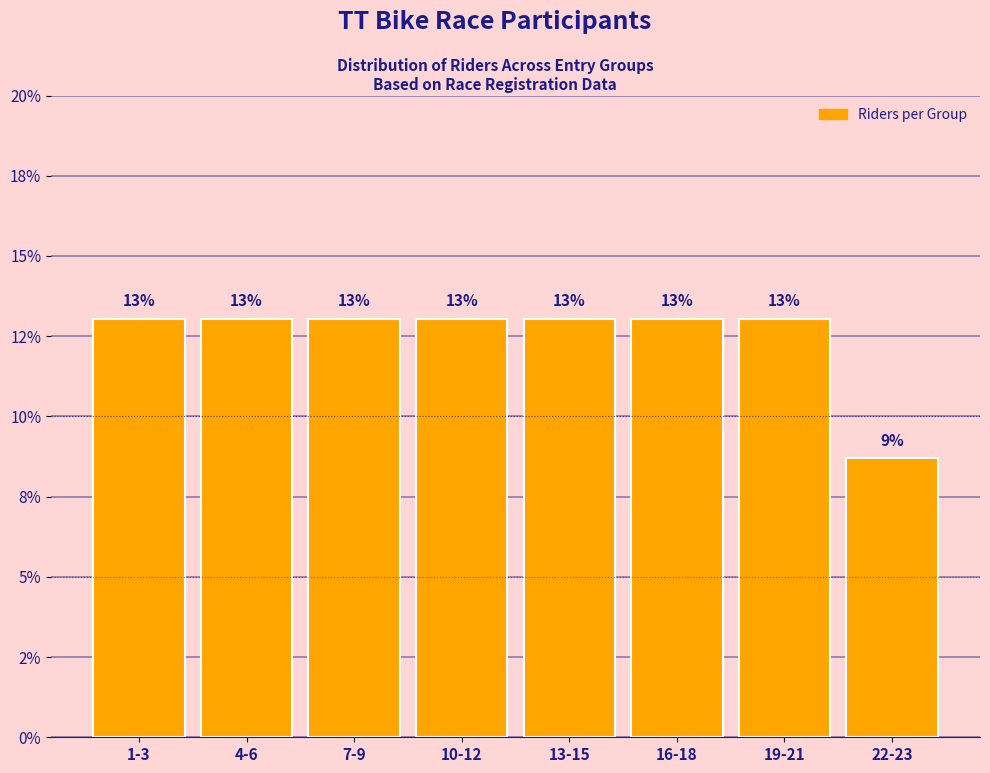

Does the chart contain any negative values?

No